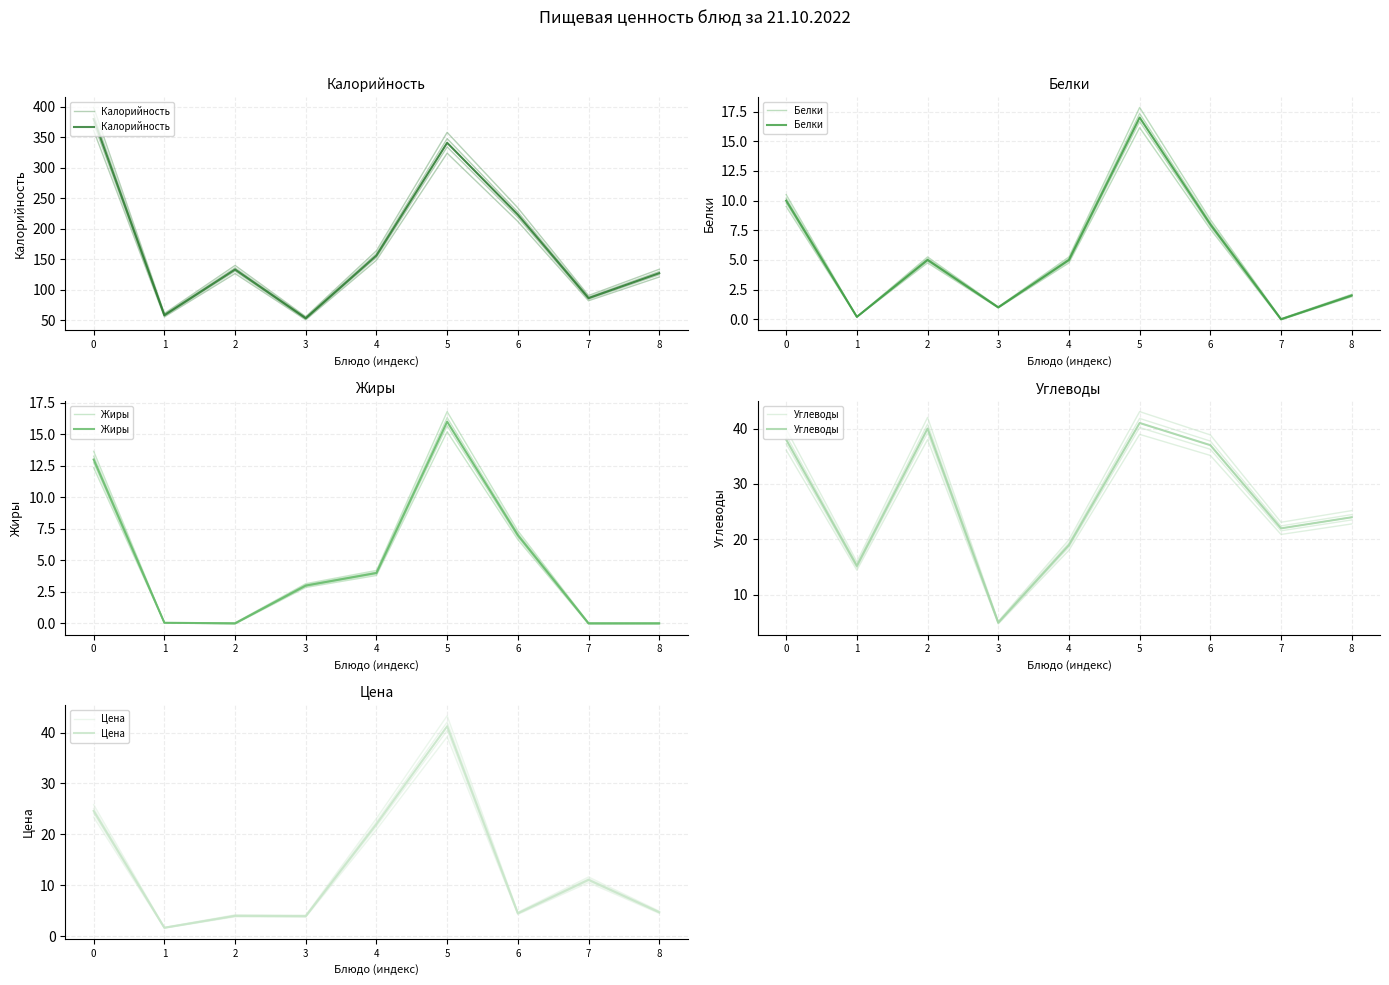

How many distinct data groups are displayed?

5